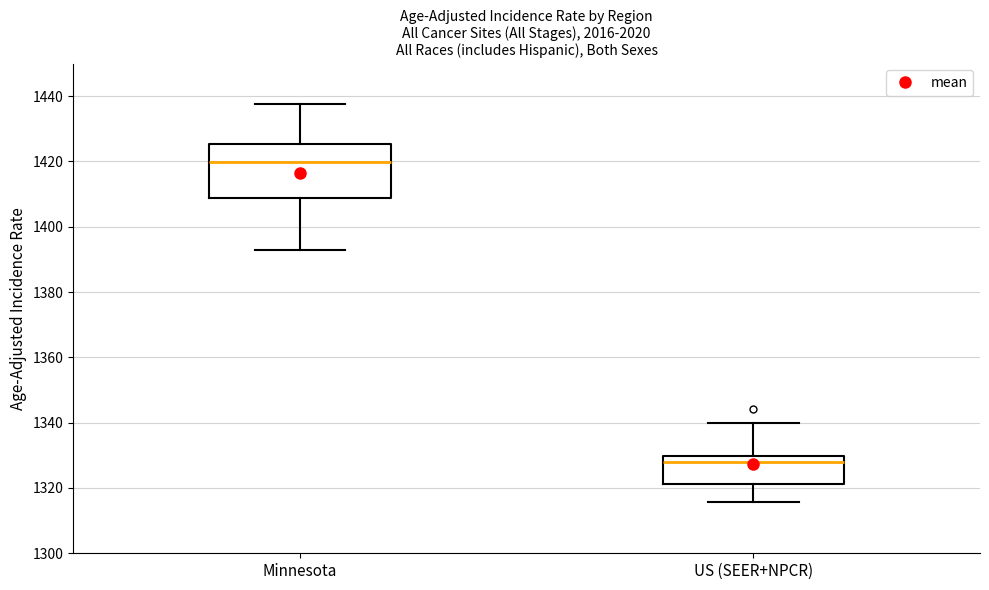

Comparing the boxes themselves (not the whiskers), which one is the tallest?

Minnesota